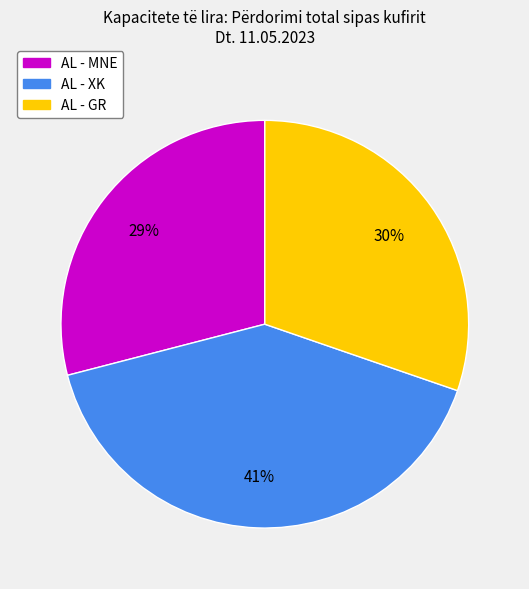

Does any single category account for the majority?

No